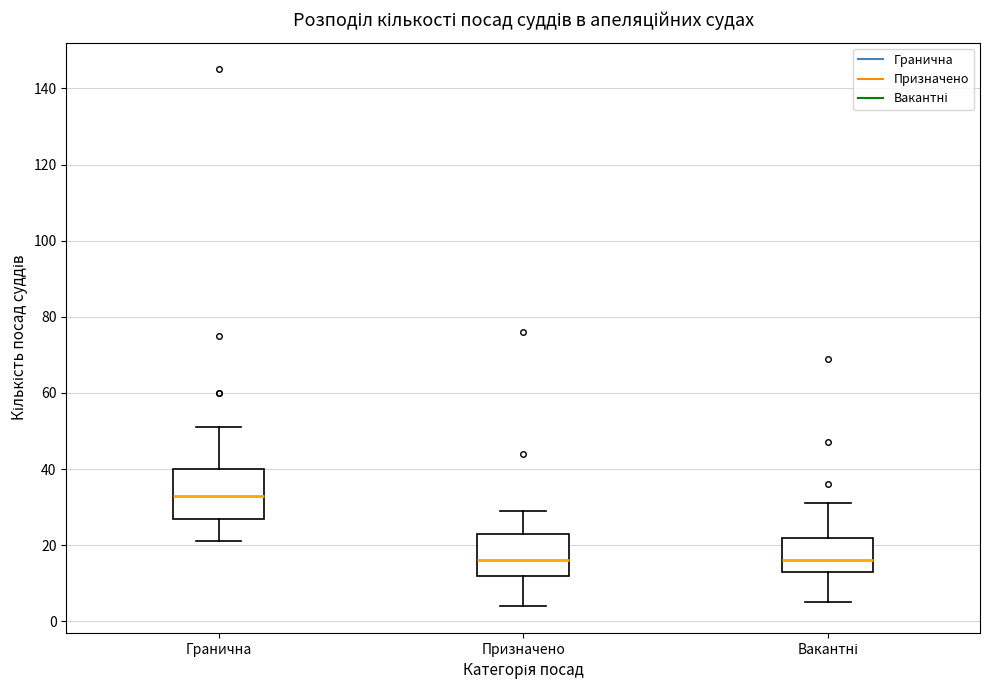

Reading left to right, transcribe this box plot: for each box, give where its median line is, the range the box spans, and where its two whiskers end, as read against the y-axis. The values are not printed on the chart, so give them approximately, as read against the axis.

Гранична: median 34, box 28 to 40, whiskers 22 to 52
Призначено: median 16, box 12 to 24, whiskers 4 to 30
Вакантні: median 16, box 14 to 22, whiskers 6 to 32